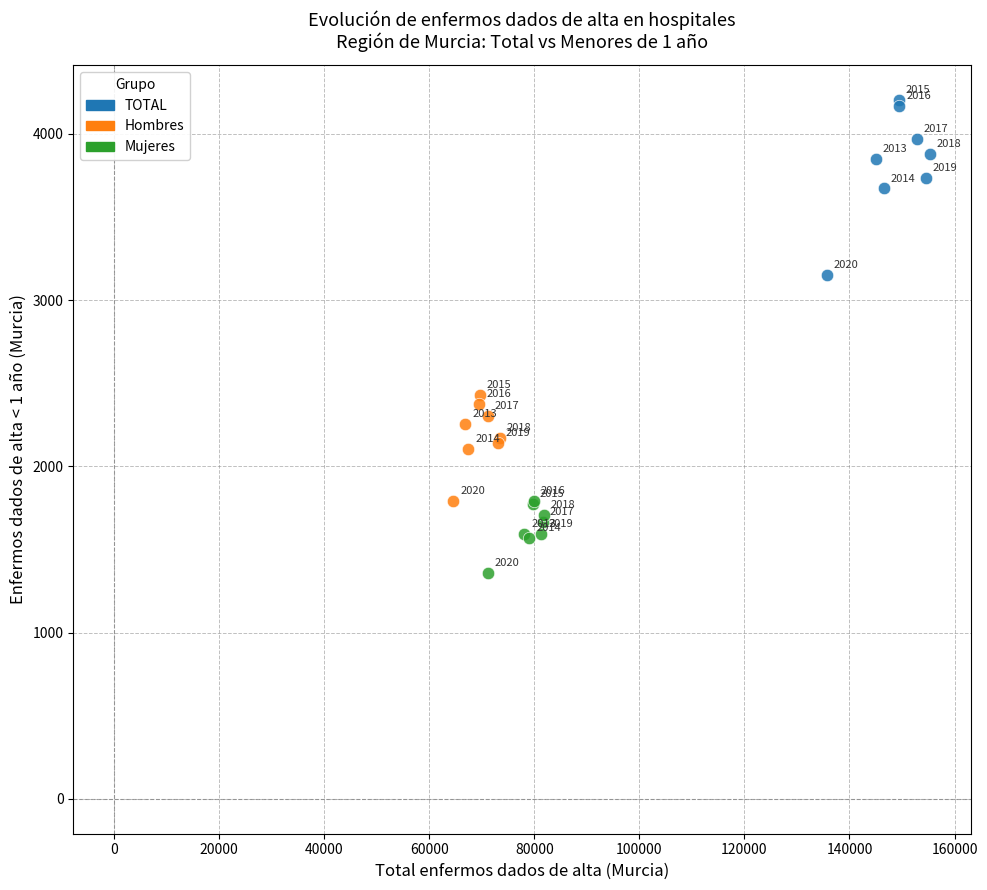

Which series has the widest spread of Y values?

TOTAL